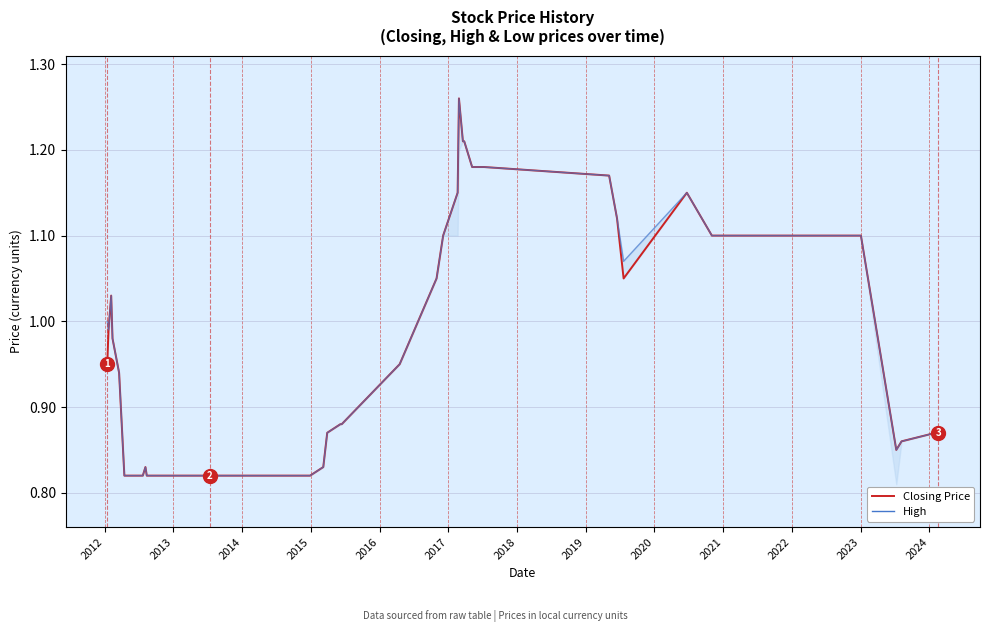

True or false: High and Closing Price intersect in this chart.

False